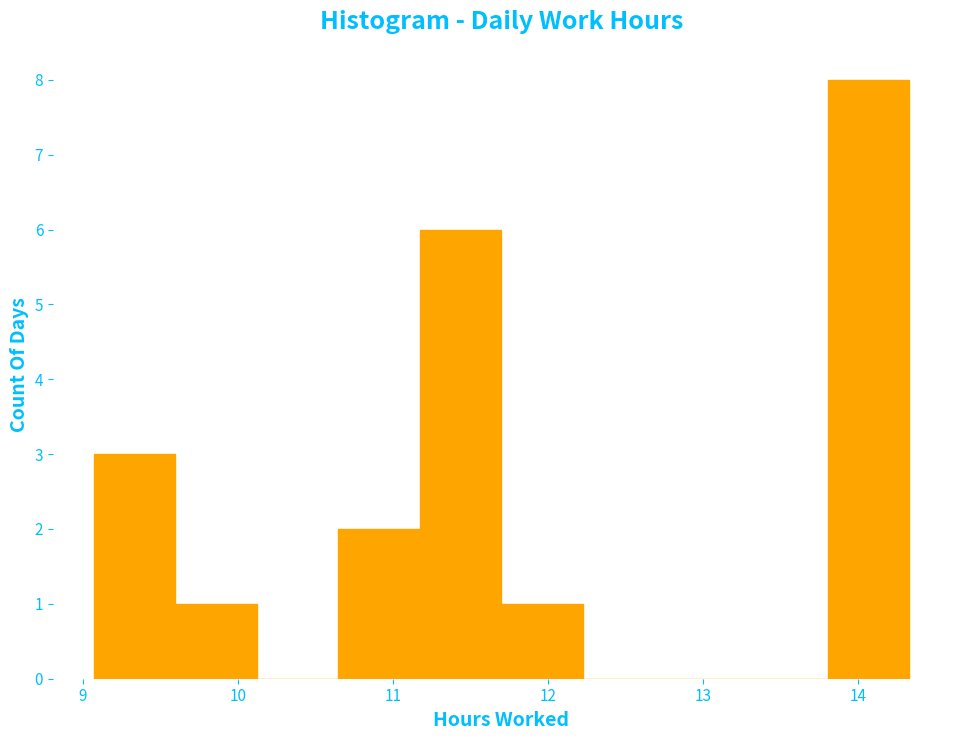

Which range on the x-axis has the tallest bar?

13.8 to 14.3